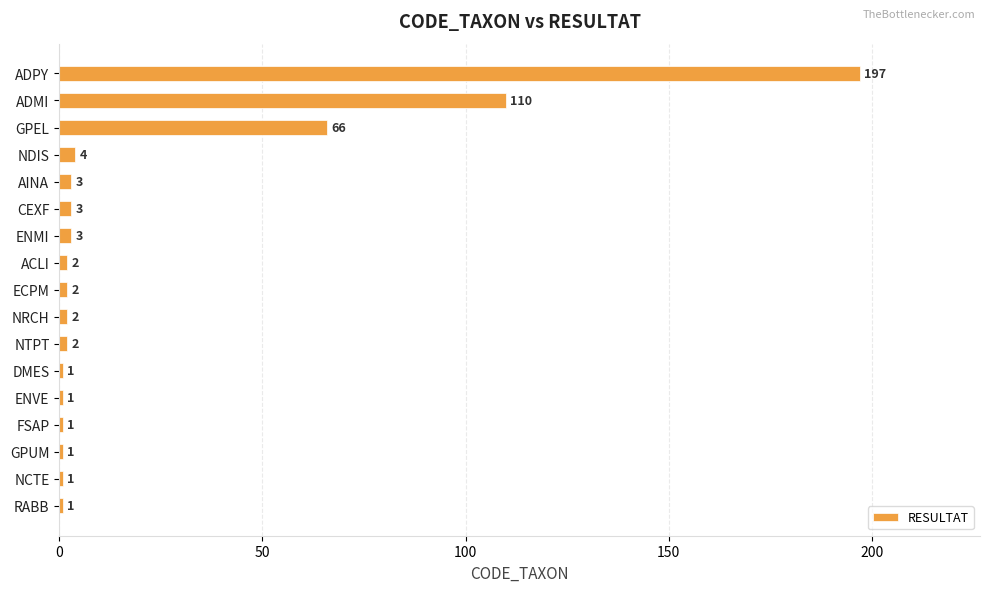

The chart shows a value of 3 at ENMI. True or false?

True